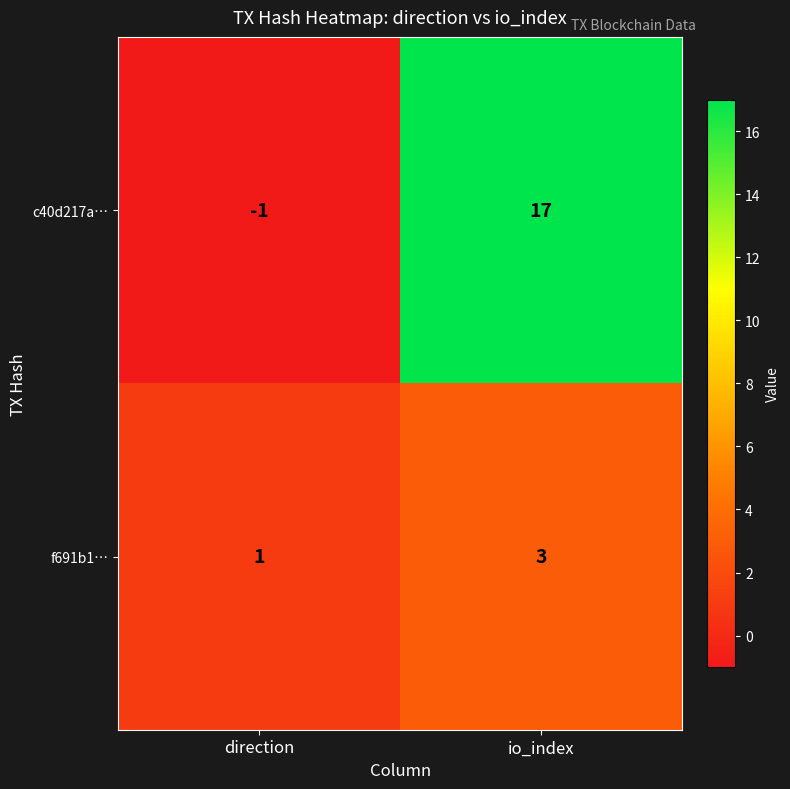

Rank the series by their maximum value, from highest to lowest.

c40d217a…, f691b1…